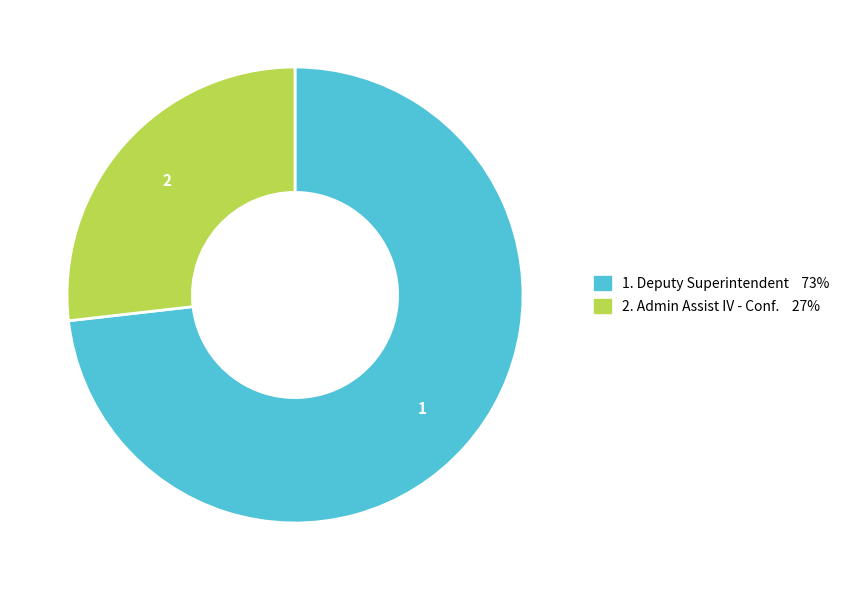

Is there any slice that represents more than half of the pie?

Yes